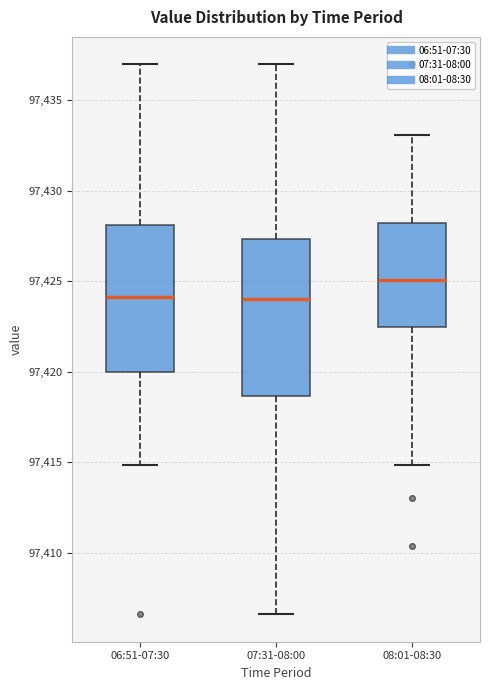

Reading left to right, transcribe this box plot: for each box, give where its median line is, the range the box spans, and where its two whiskers end, as read against the y-axis. The values are not printed on the chart, so give them approximately, as read against the axis.

06:51-07:30: median 97424.0, box 97420.0 to 97428.0, whiskers 97415.0 to 97437.0
07:31-08:00: median 97424.0, box 97418.5 to 97427.5, whiskers 97406.5 to 97437.0
08:01-08:30: median 97425.0, box 97422.5 to 97428.0, whiskers 97415.0 to 97433.0